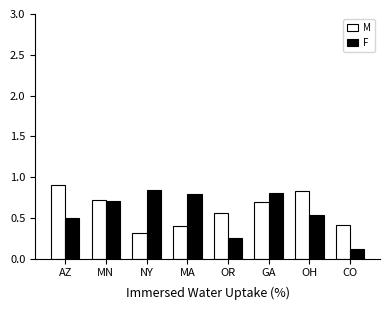

At GA, list the series in order from largest to smallest.

F, M